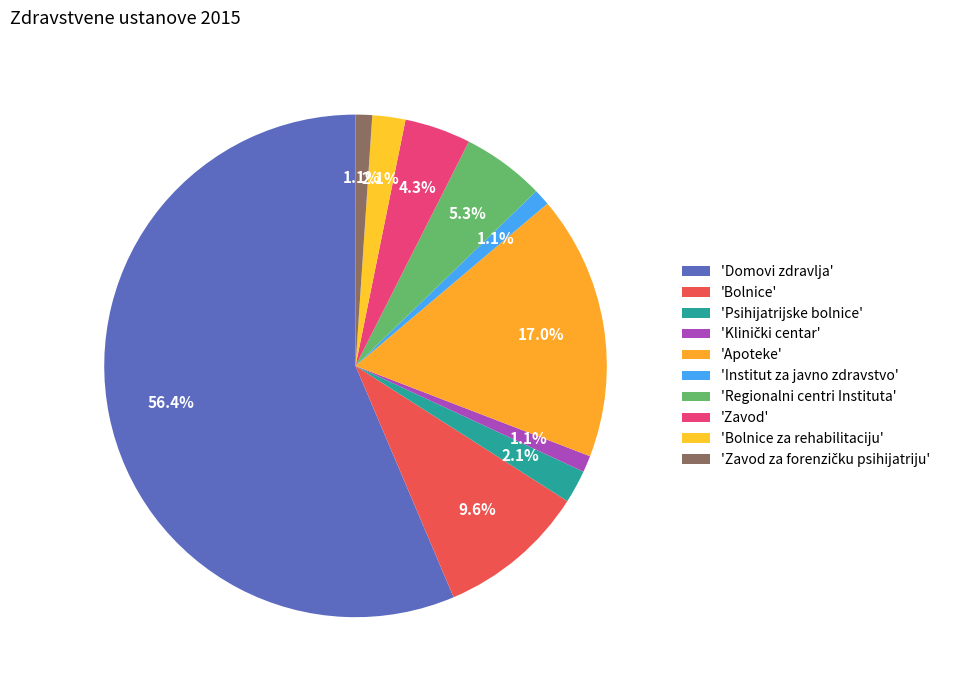

How many slices are in this pie chart?

10